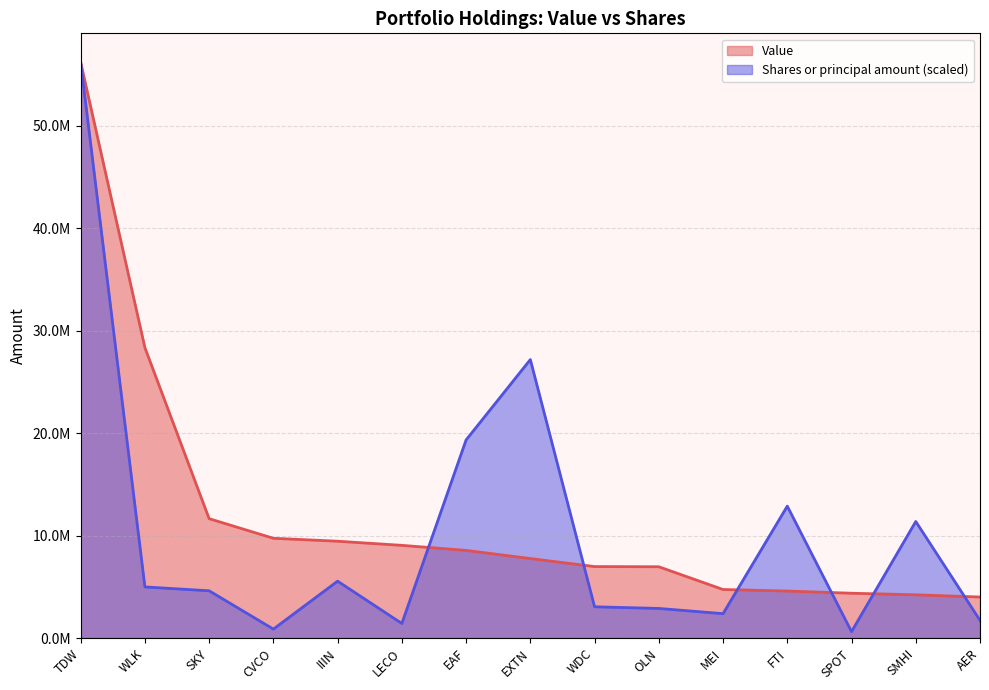

What is the difference between the maximum and minimum values in the Value series?

52216000.0